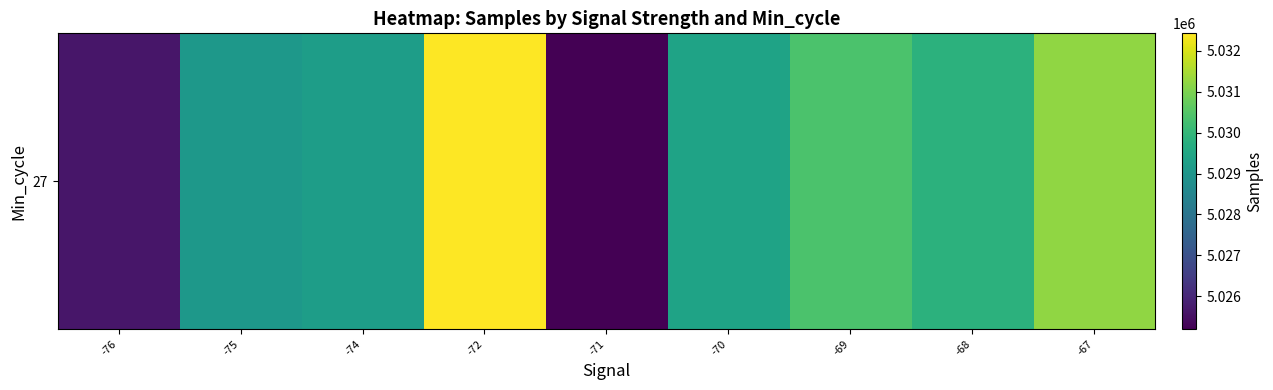

The value at -68 is 8457749.1. True or false?

False